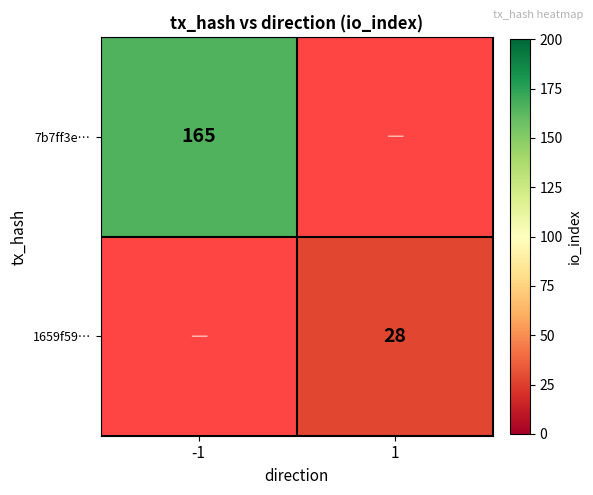

The 7b7ff3e… series shows 165 at -1. True or false?

True